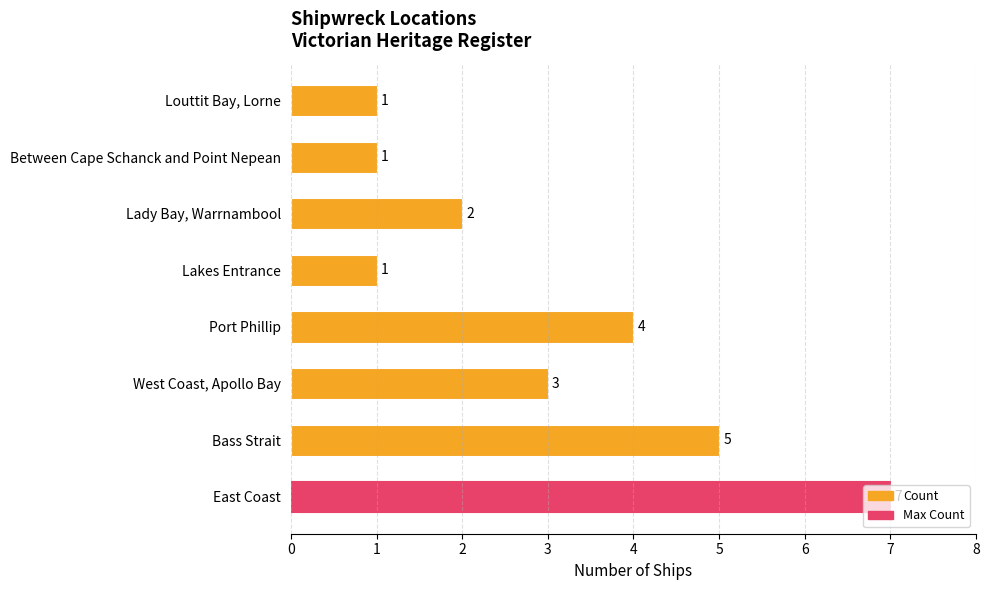

What is the greatest value displayed?

7